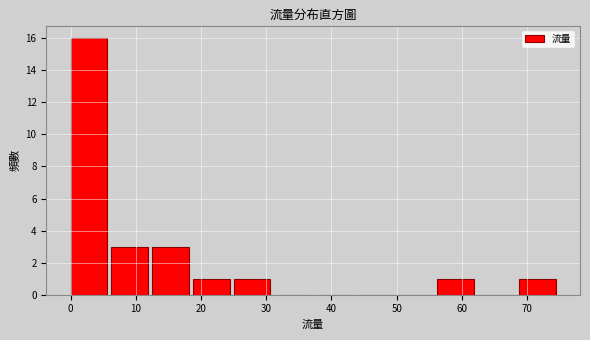

How tall is the bar that spans 13 to 19 on the x-axis? Neither the bar edges nor the heights are printed on the chart, so give them approximately, as read against the axes.

3